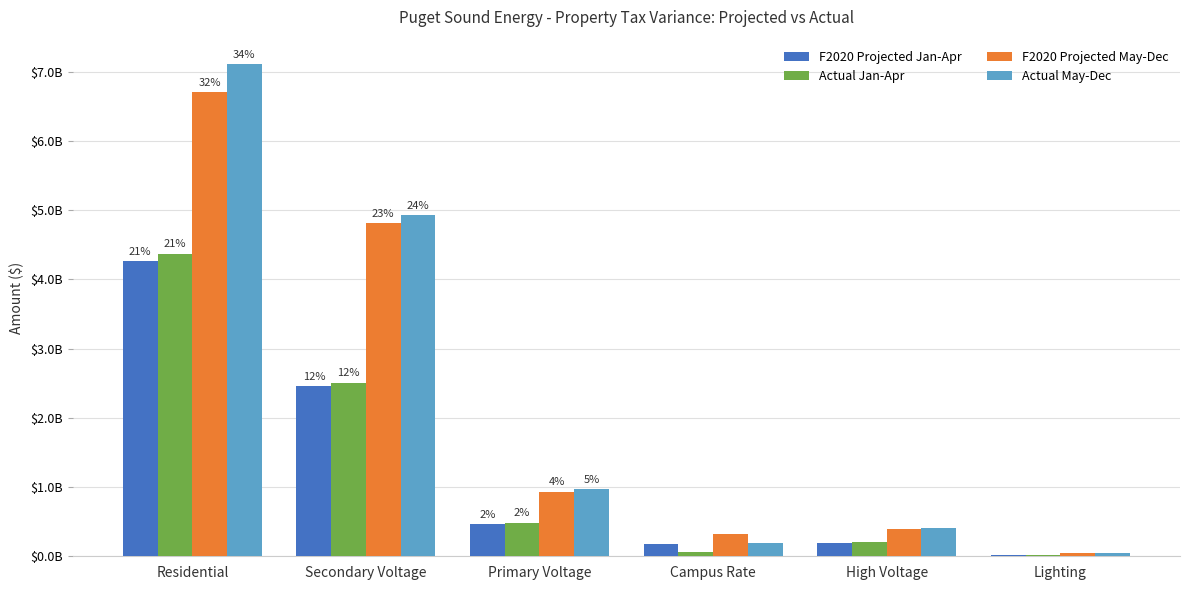

Which series changed the most between Primary Voltage and Campus Rate?

Actual May-Dec